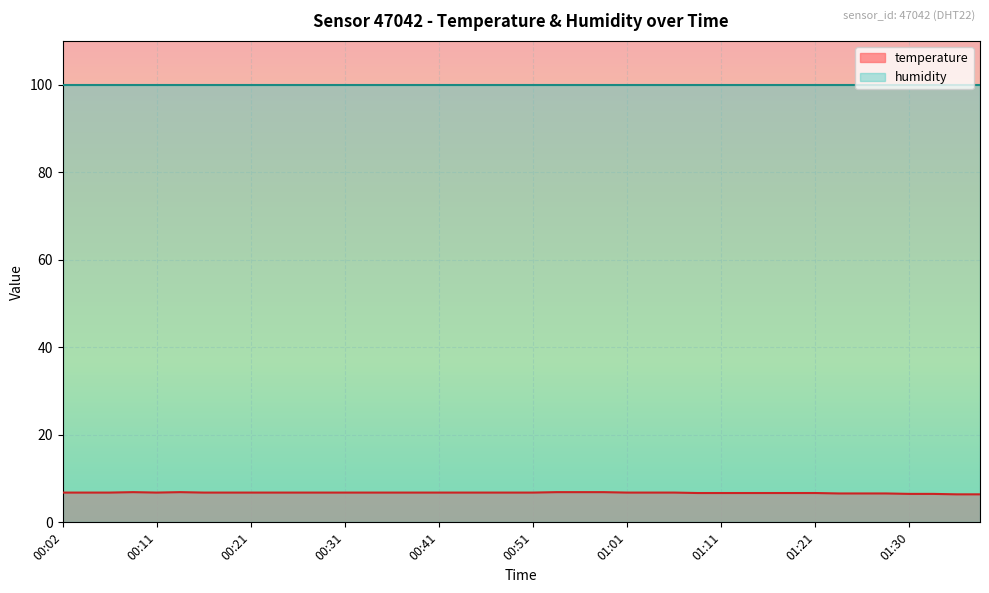

Does the chart display data point markers on the line(s)?

No